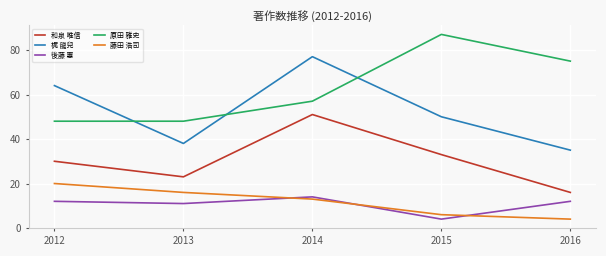

What is the total value across all series at 2012?

174